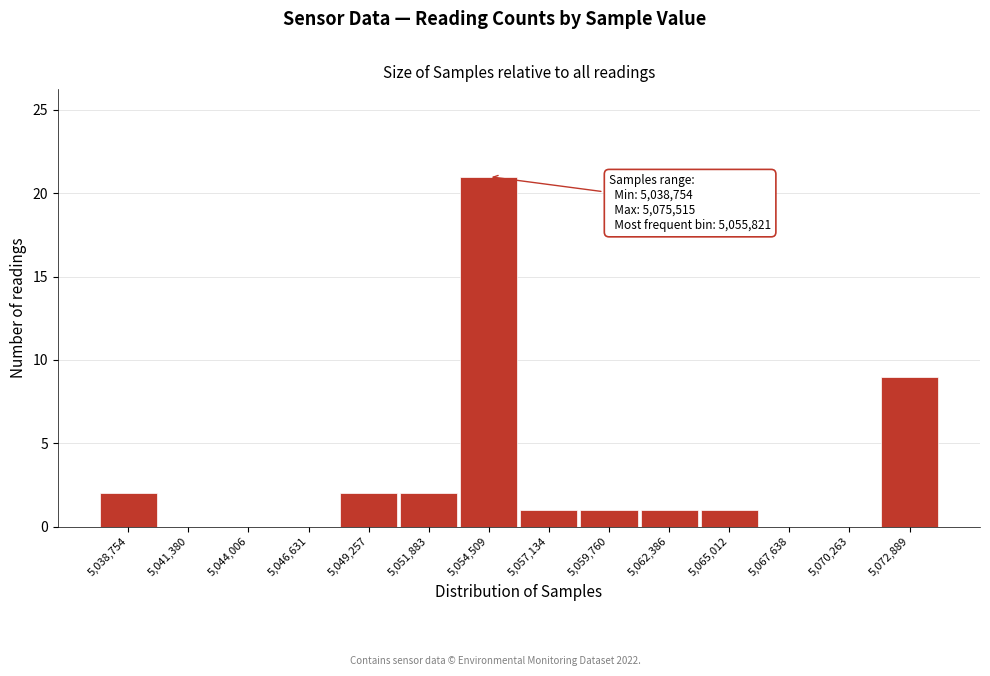

Reading left to right, list all the values displayed in this chart.

5,038,754=2	5,041,380=0	5,044,006=0	5,046,631=0	5,049,257=2	5,051,883=2	5,054,509=21	5,057,134=1	5,059,760=1	5,062,386=1	5,065,012=1	5,067,638=0	5,070,263=0	5,072,889=9